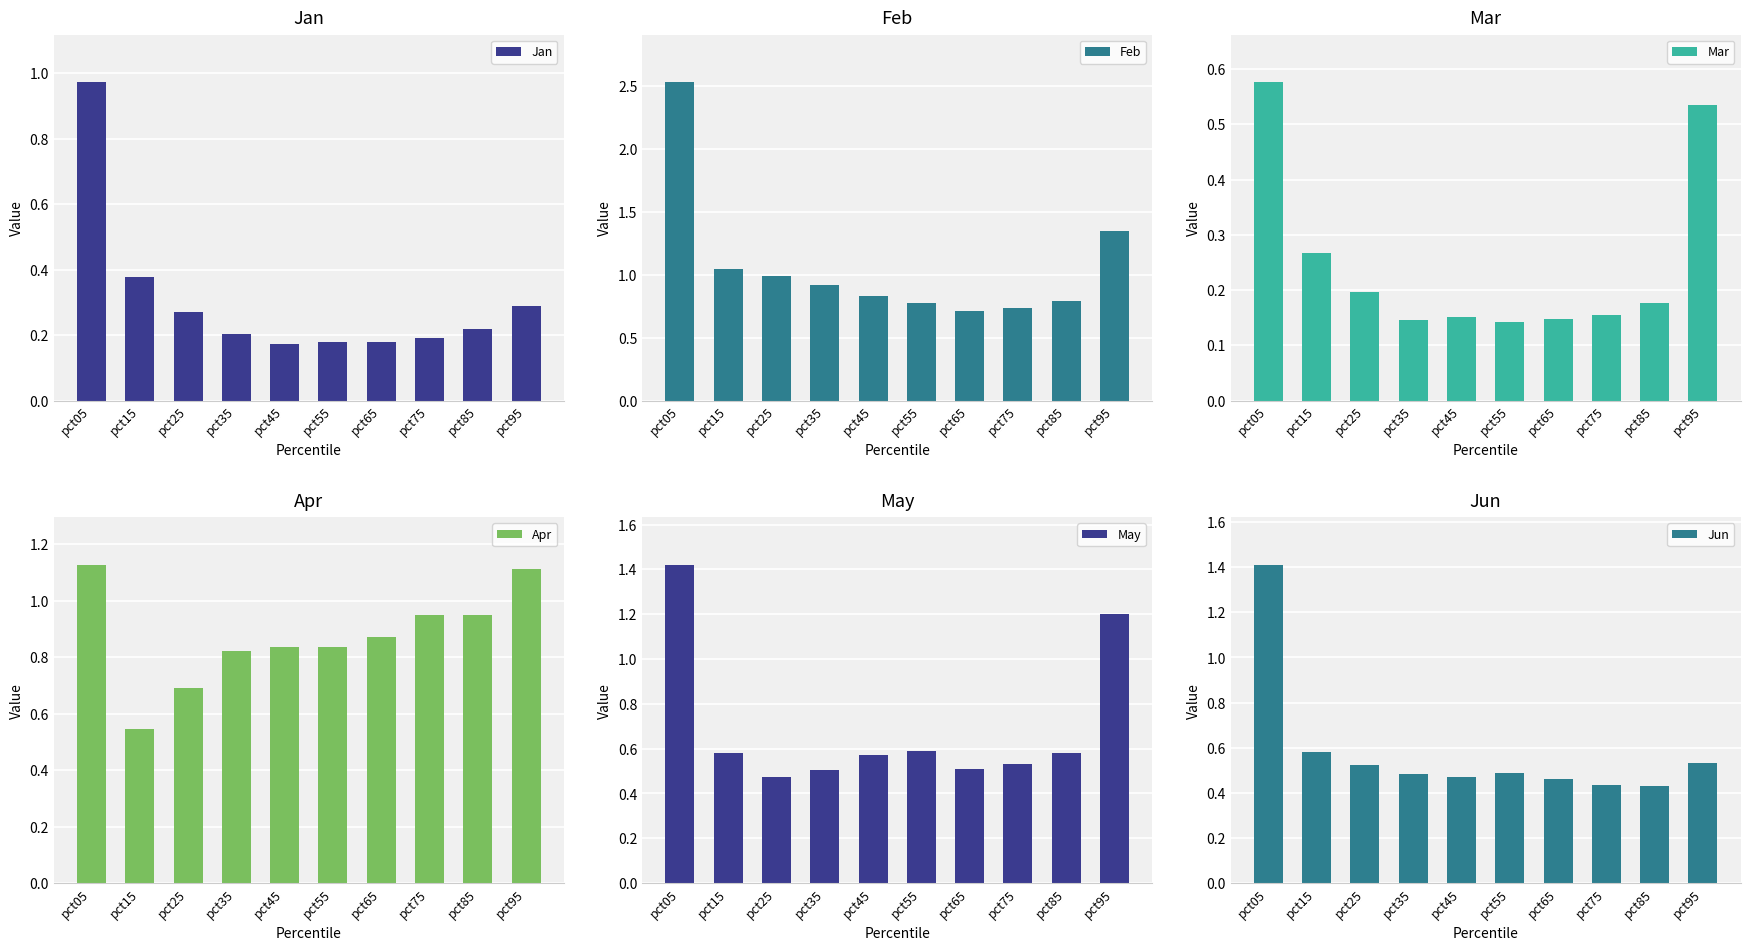

Which series has the largest total across all categories?

Feb